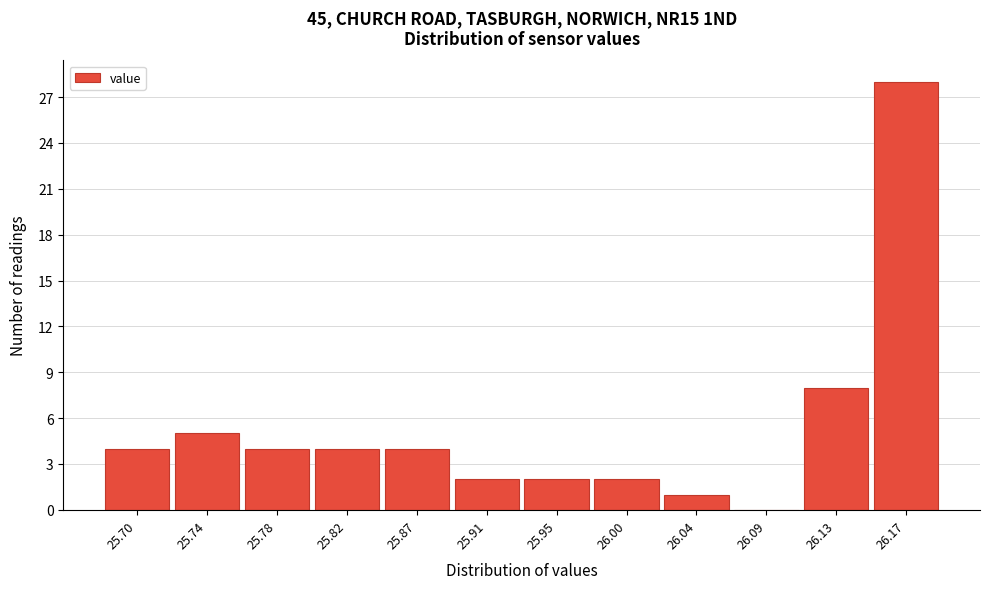

Reading left to right, what are all the values shown in this chart?

25.70=4	25.74=5	25.78=4	25.82=4	25.87=4	25.91=2	25.95=2	26.00=2	26.04=1	26.09=0	26.13=8	26.17=28